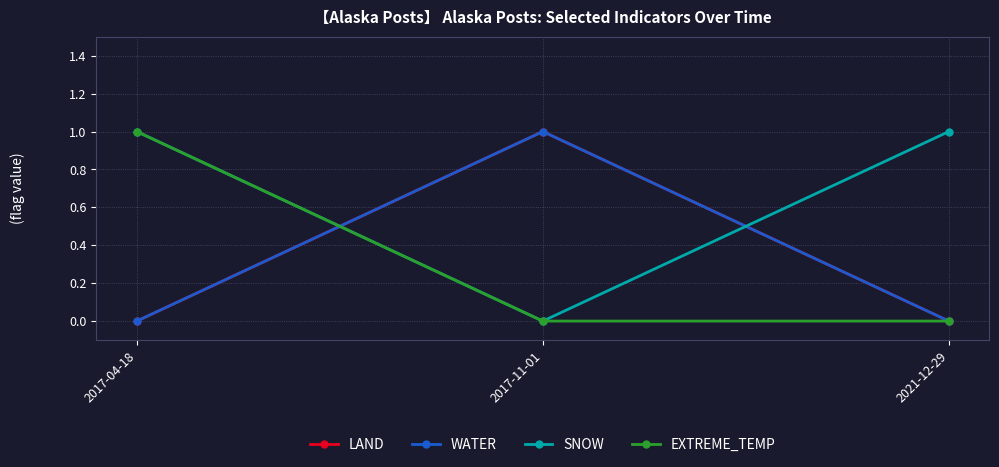

Does the chart have visible grid lines?

Yes